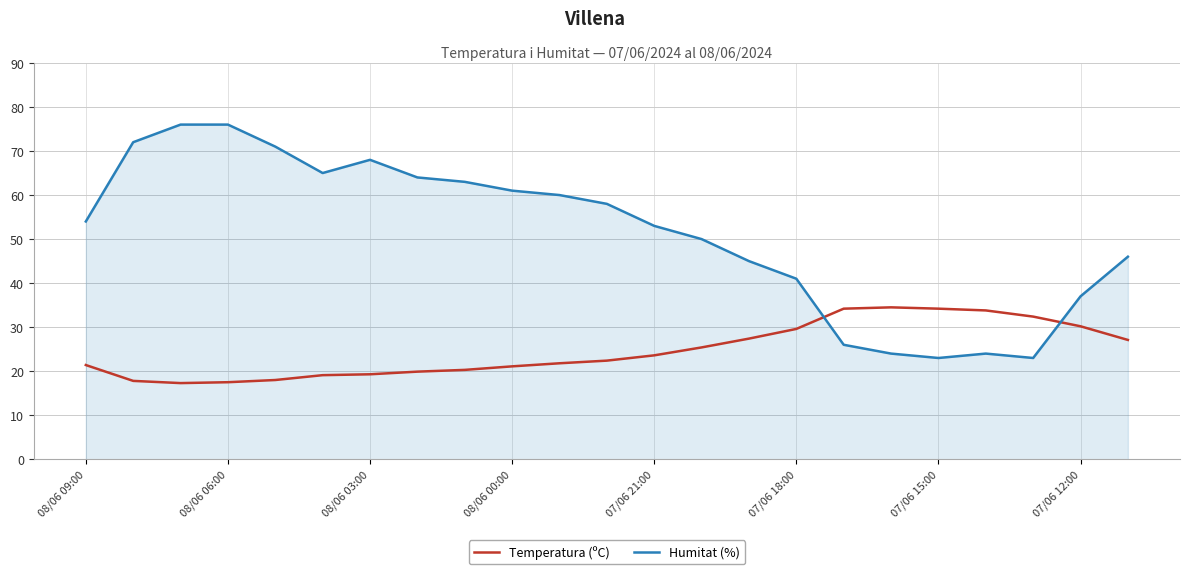

How many distinct data groups are displayed?

2